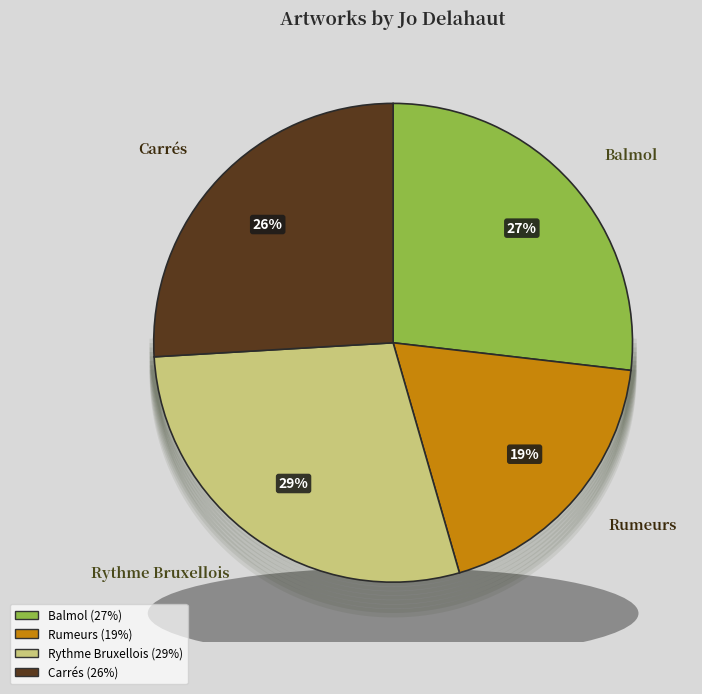

Is it true that Rumeurs is 13% of the pie?

False